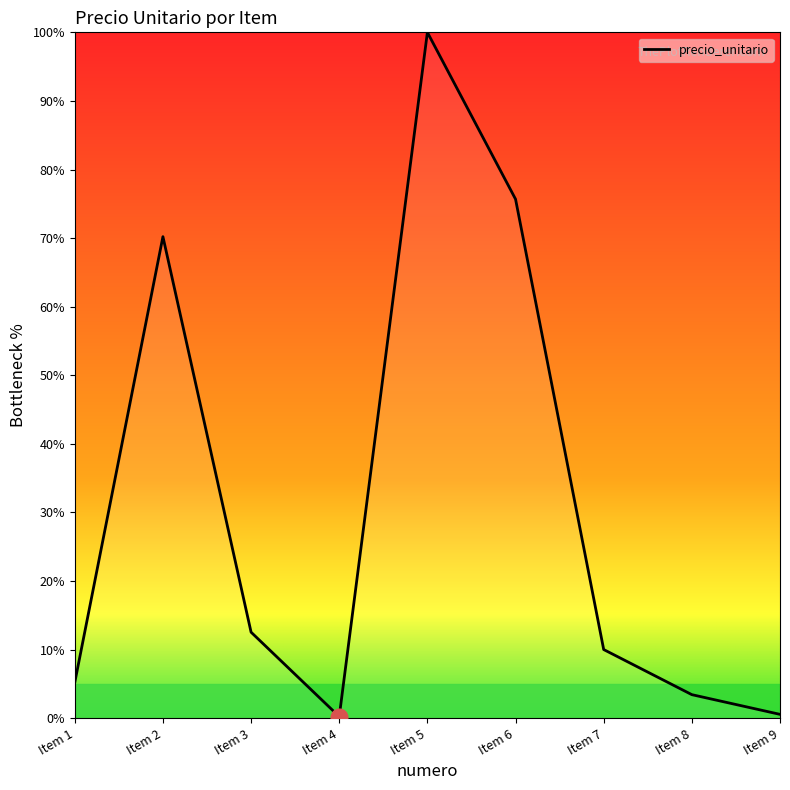

At which label is the value closest to 50?

Item 2